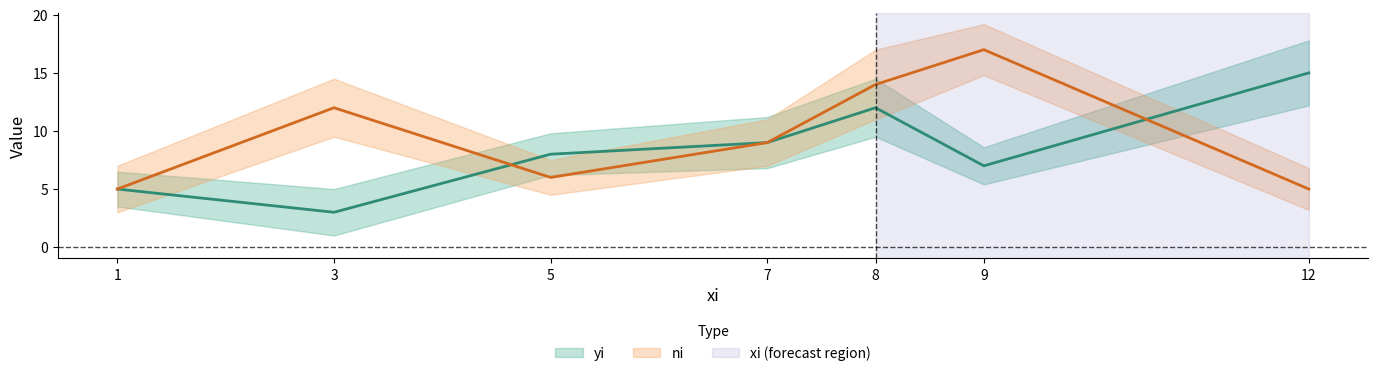

List the series in order of their peak value, highest first.

ni, yi